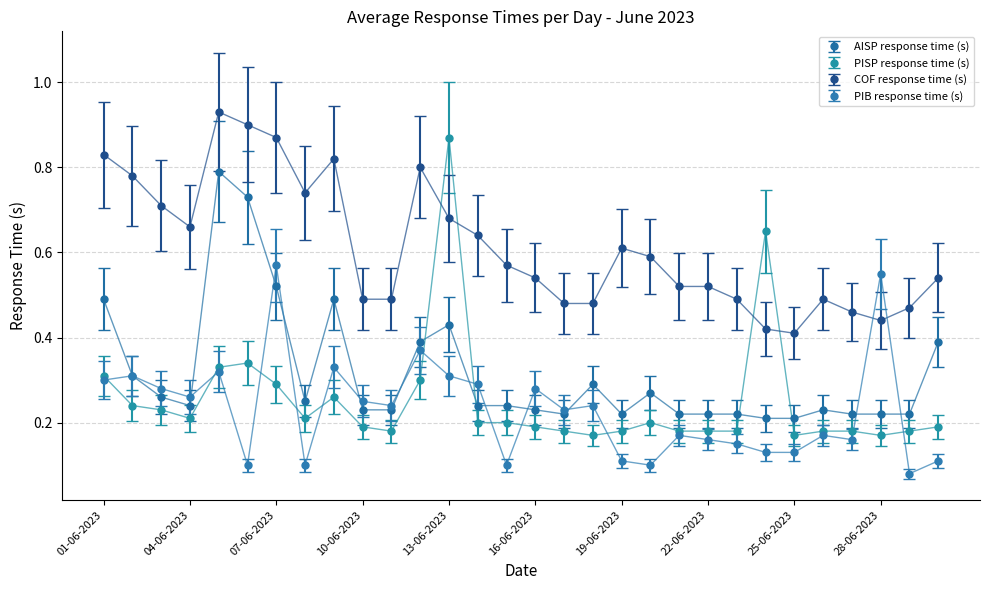

Which series has the widest spread of values?

PISP response time (s)